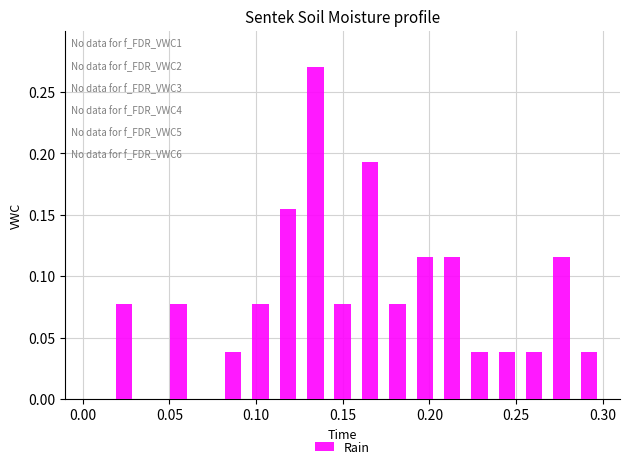

Read against the x-axis, roughly where is the centre of the tallest bar?

0.135